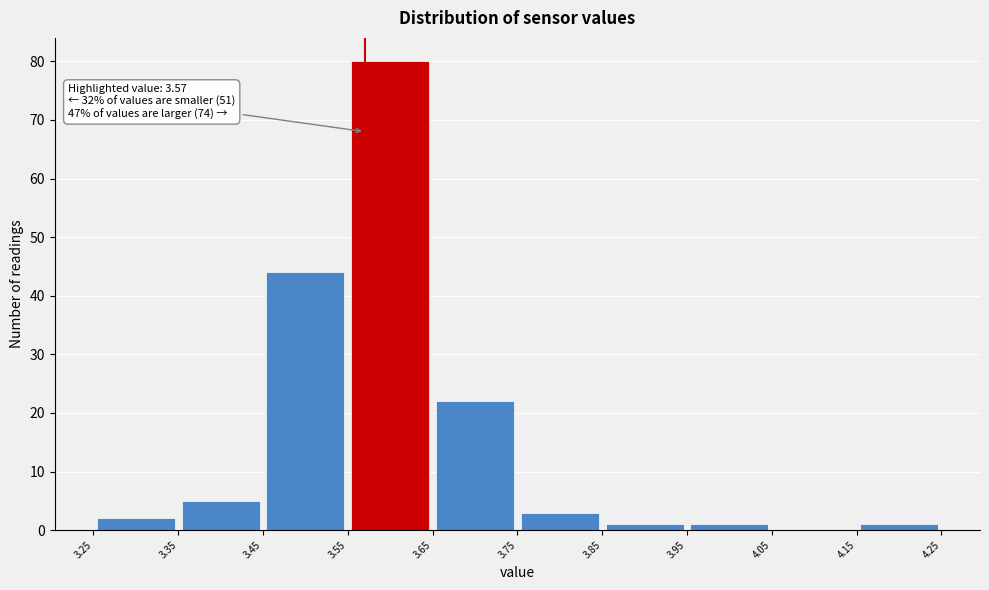

Over which range of the x-axis is the bar tallest?

3.55 to 3.65